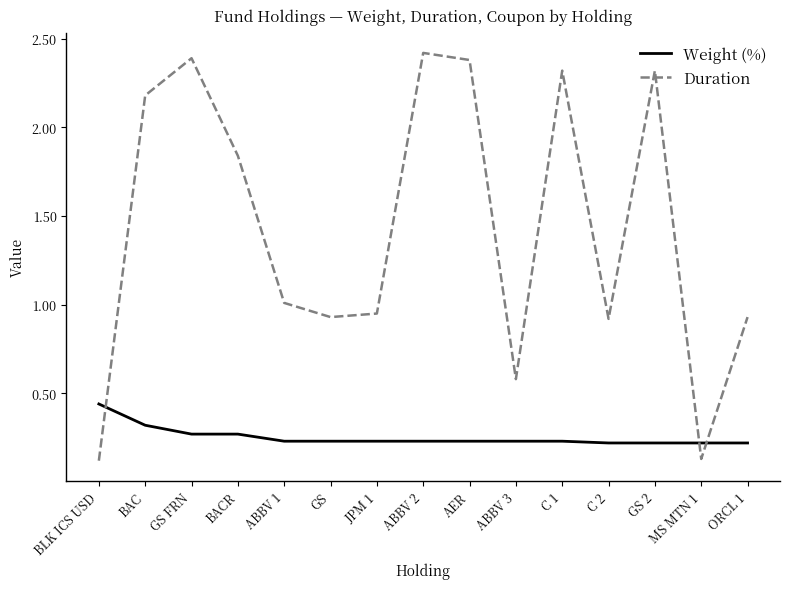

Does the chart display data point markers on the line(s)?

No